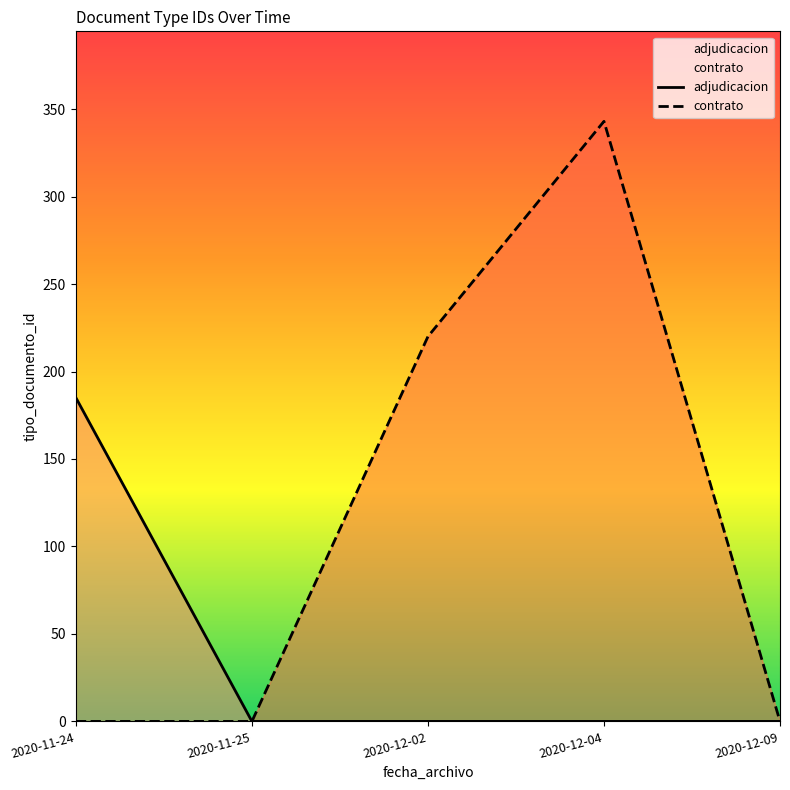

Reading left to right, list all the values displayed in this chart.

adjudicacion: 185	0	0	0	0
contrato: 0	0	220	343	0